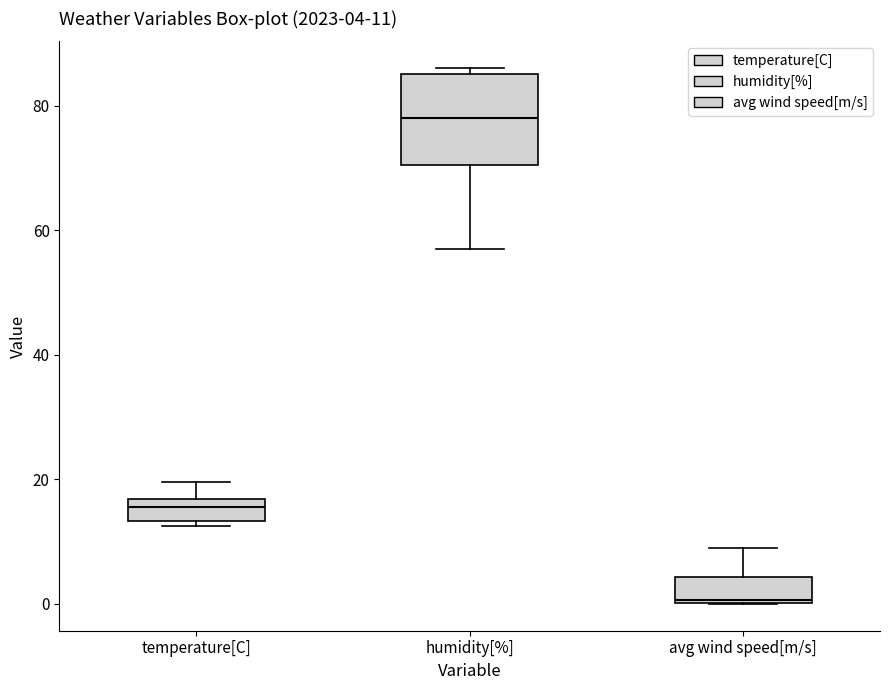

Which box has the highest median line?

humidity[%]